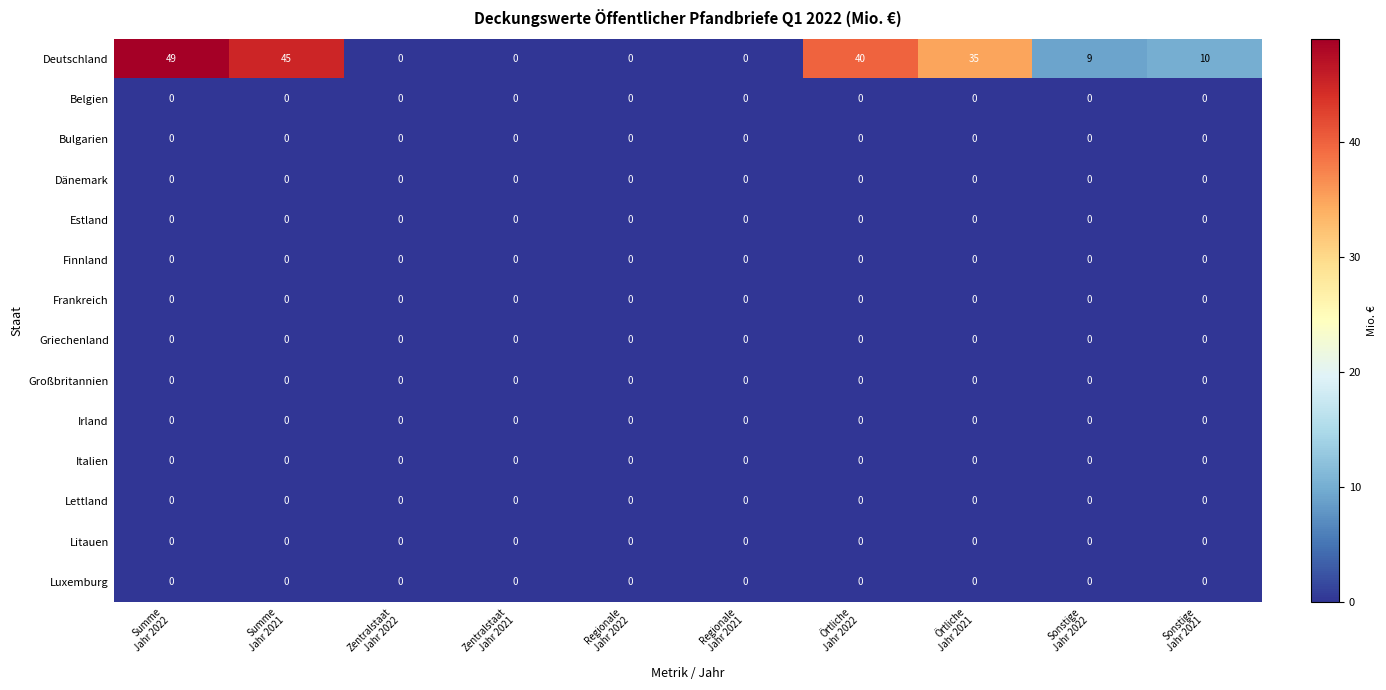

Which series has the widest spread of values?

Deutschland